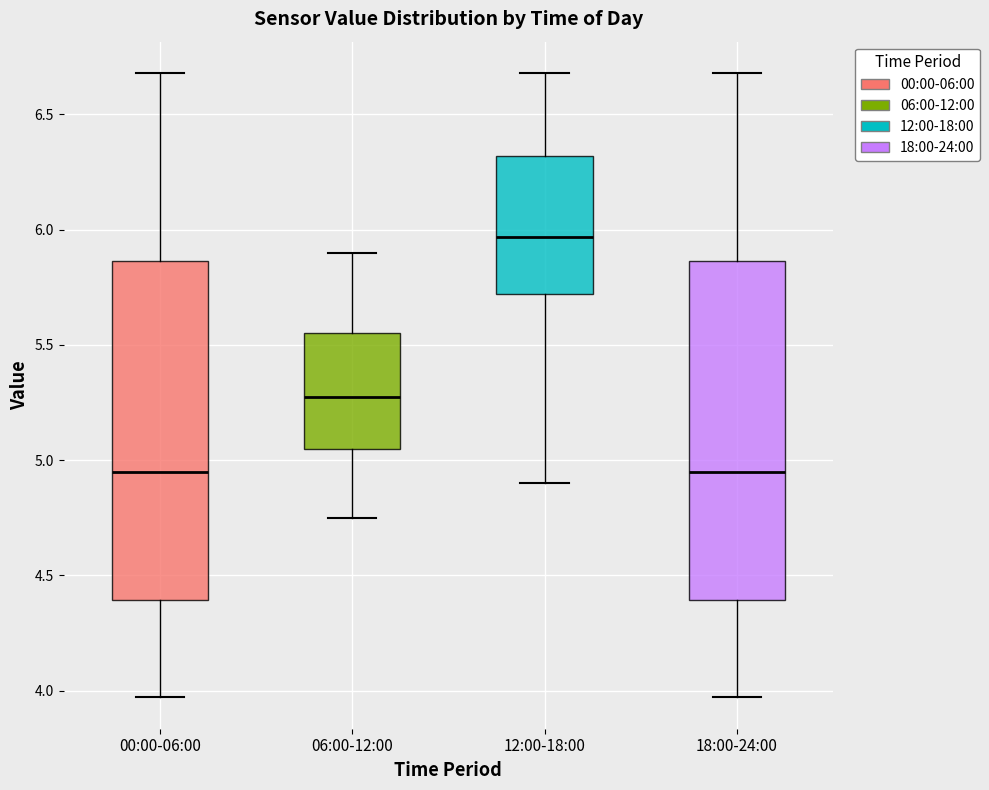

Reading left to right, read every box against the y-axis: the position of its median line, the range the box covers, and the ends of its whiskers. The values are not printed on the chart, so give them approximately, as read against the axis.

00:00-06:00: median 4.95, box 4.40 to 5.85, whiskers 3.95 to 6.70
06:00-12:00: median 5.30, box 5.05 to 5.55, whiskers 4.75 to 5.90
12:00-18:00: median 5.95, box 5.70 to 6.30, whiskers 4.90 to 6.70
18:00-24:00: median 4.95, box 4.40 to 5.85, whiskers 3.95 to 6.70